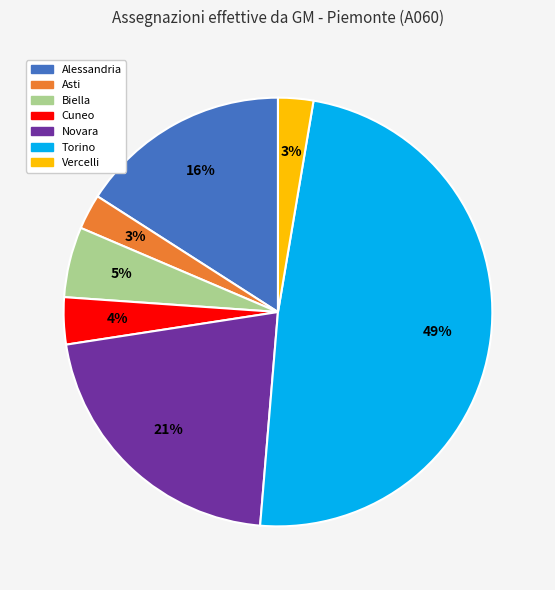

Is there any slice that represents more than half of the pie?

No